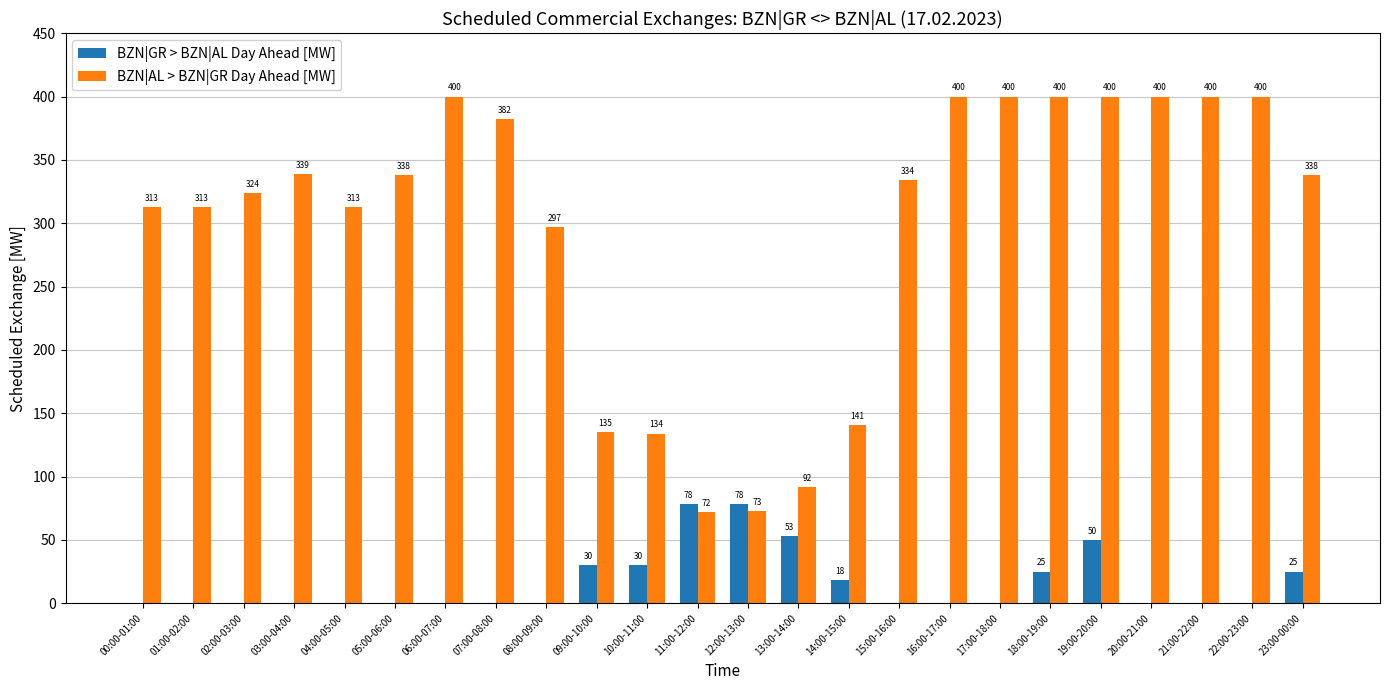

The value of BZN|GR > BZN|AL Day Ahead [MW] at 03:00-04:00 is 0. True or false?

True